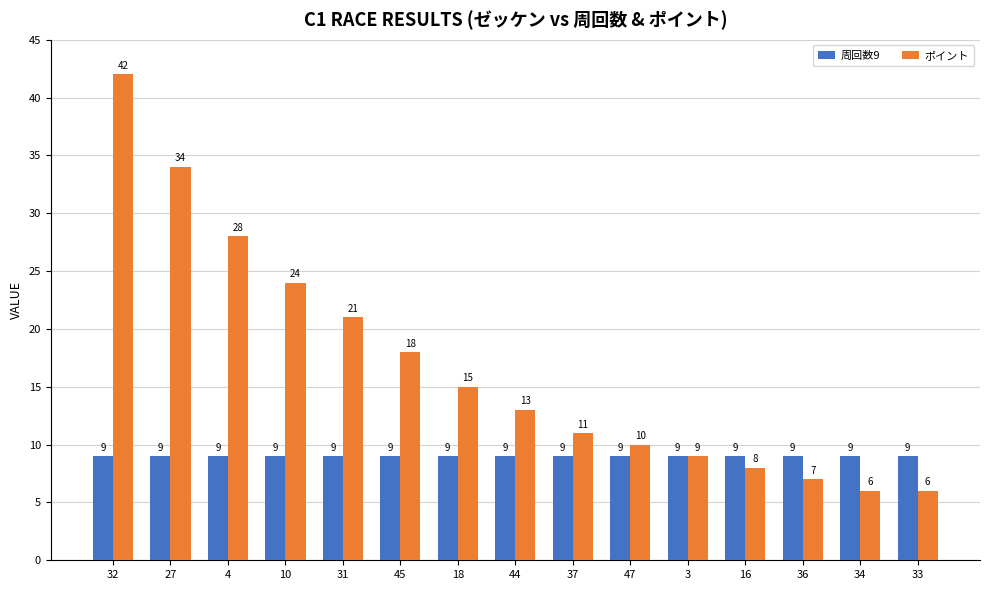

What are all the series names shown in the legend?

周回数9, ポイント